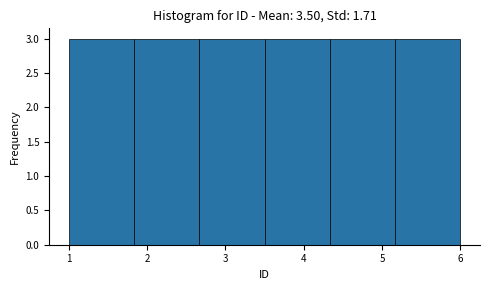

What is the height of the bar covering 1.0 to 1.8 on the x-axis? Neither the bar edges nor the heights are printed on the chart, so give them approximately, as read against the axes.

3